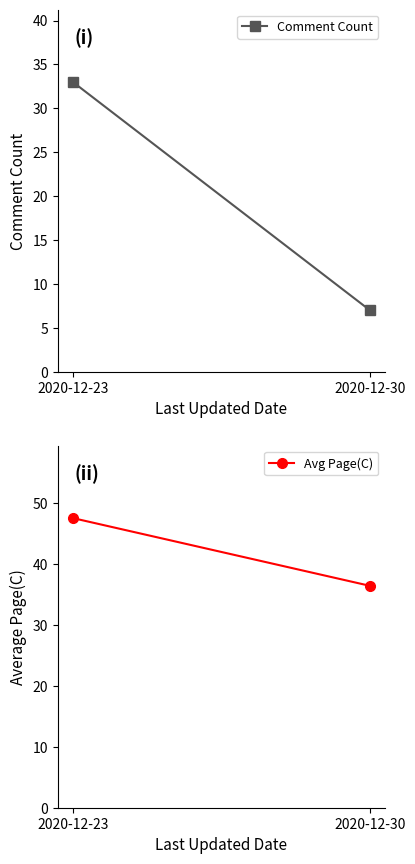

What are all the series names shown in the legend?

Comment Count, Avg Page(C)